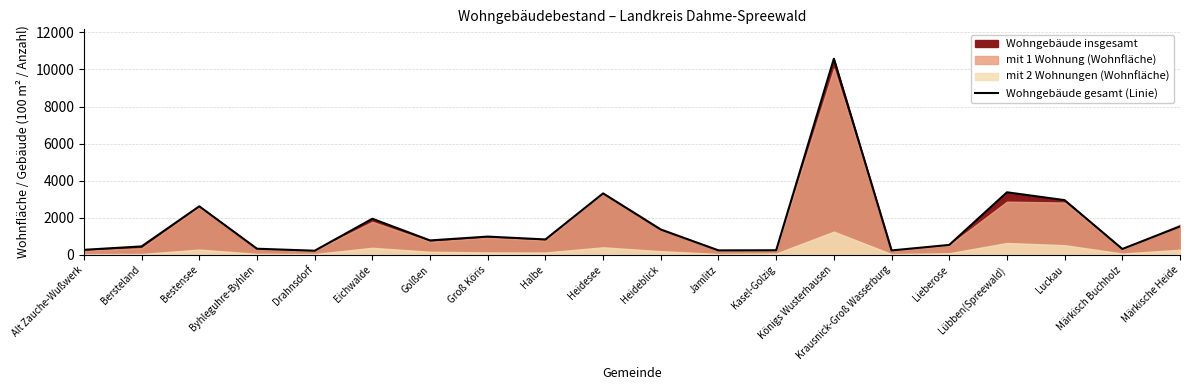

Reading left to right, extract all data points from this chart.

271	455	2619	330	223	1948	778	985	832	3316	1365	241	248	10579	238	536	3375	2951	317	1535